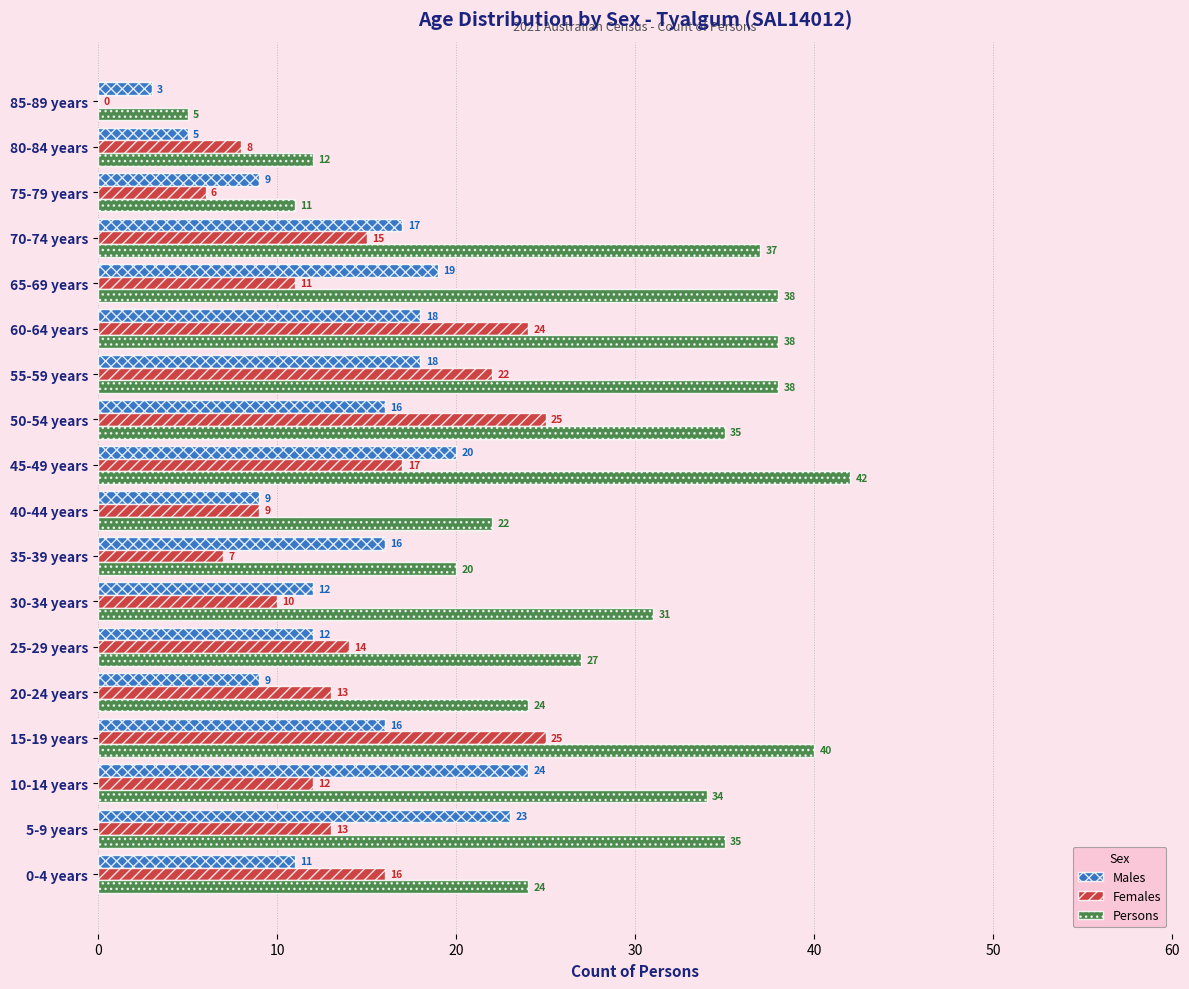

Between 0-4 years and 70-74 years, which series saw the biggest shift?

Persons